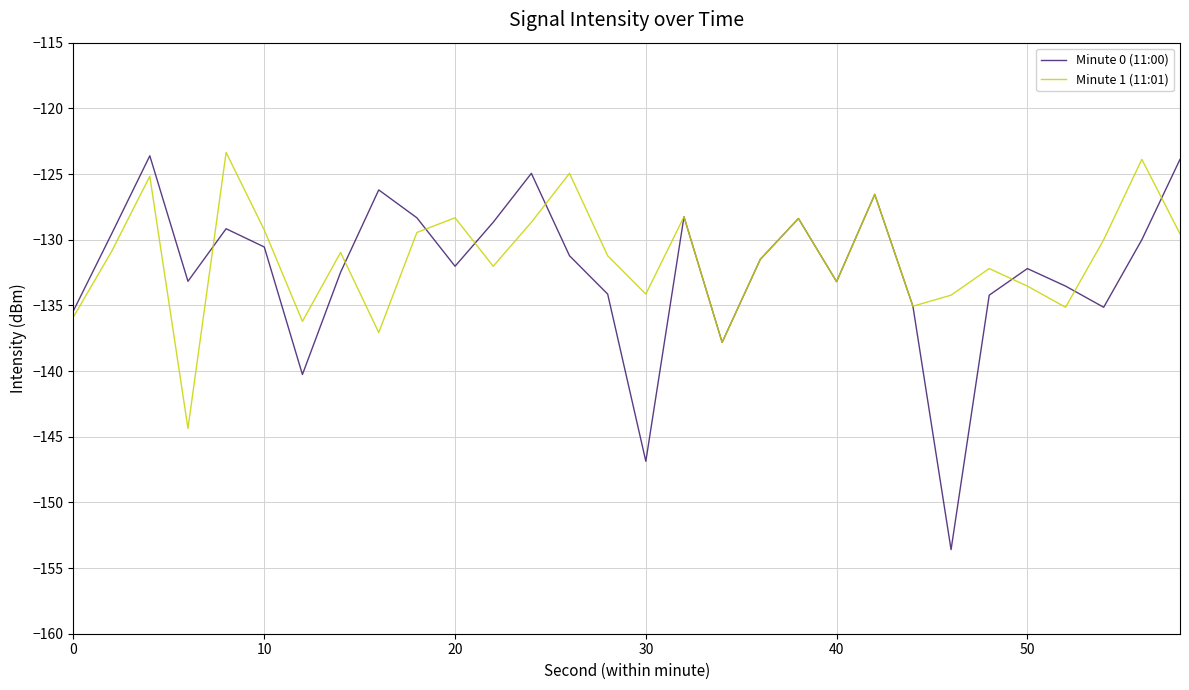

What is the highest value of the Minute 1 (11:01) series?

-123.4